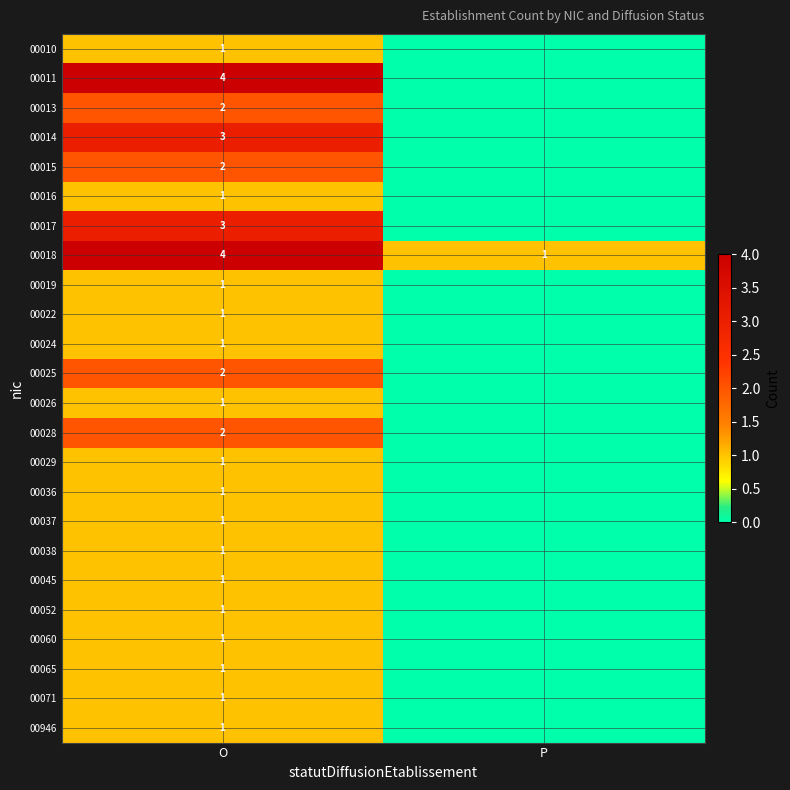

What is the spread (max minus min) of values at O?

3